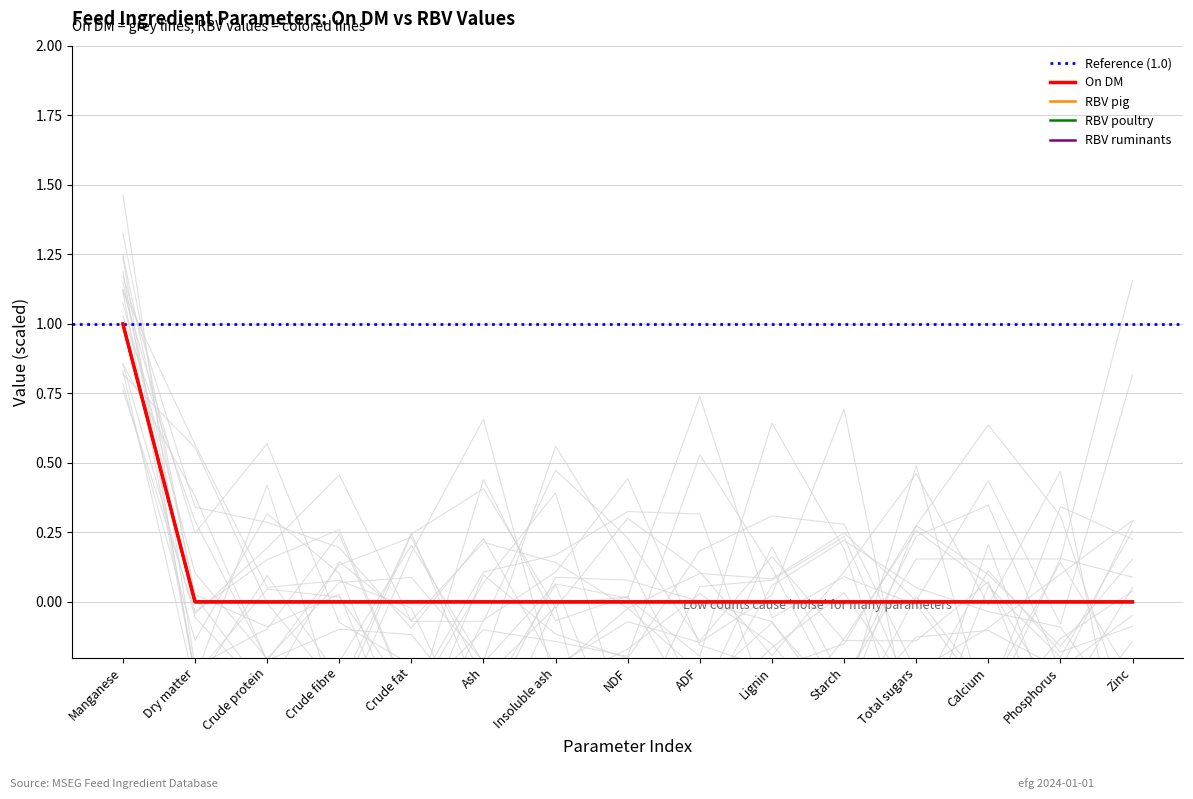

True or false: RBV pig and RBV ruminants cross at least once.

False